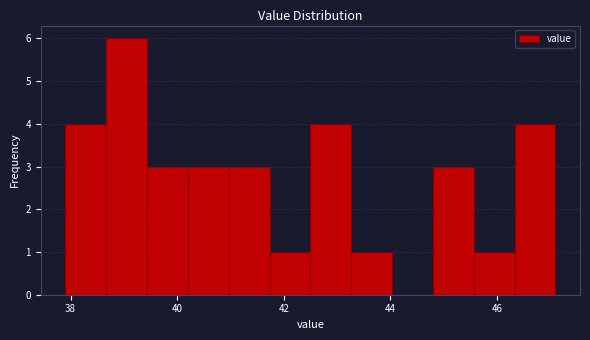

Read against the x-axis, roughly where is the centre of the tallest bar?

39.0